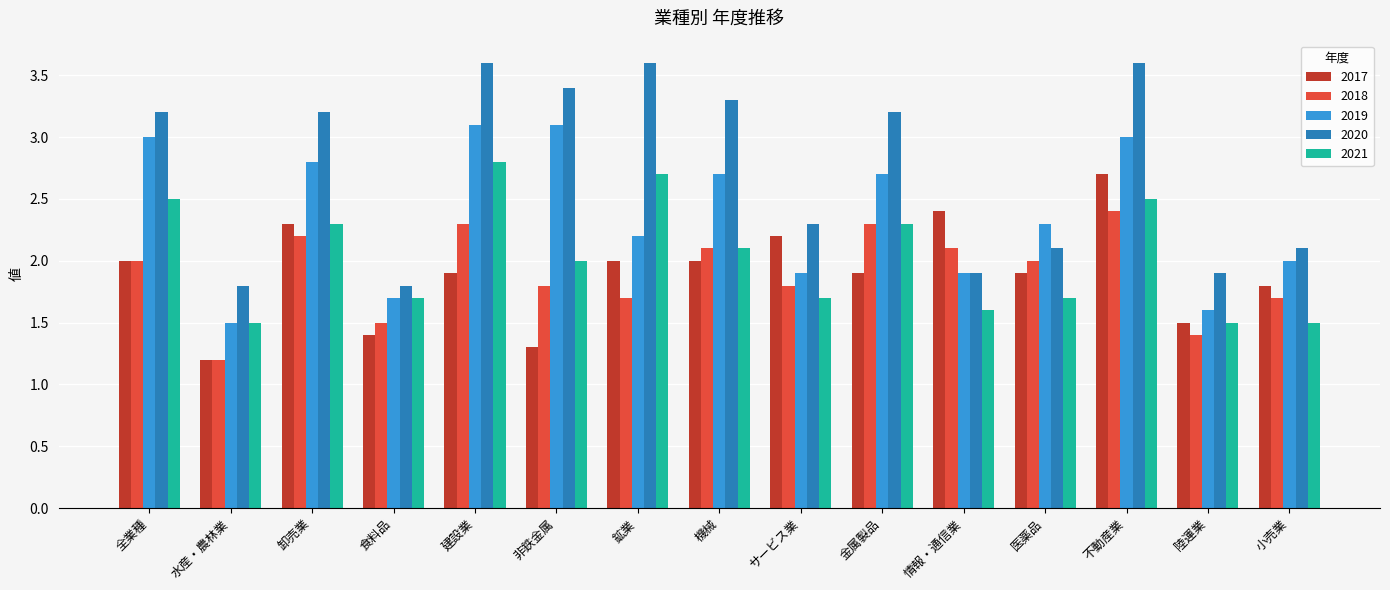

How many bars are there in each group?

5